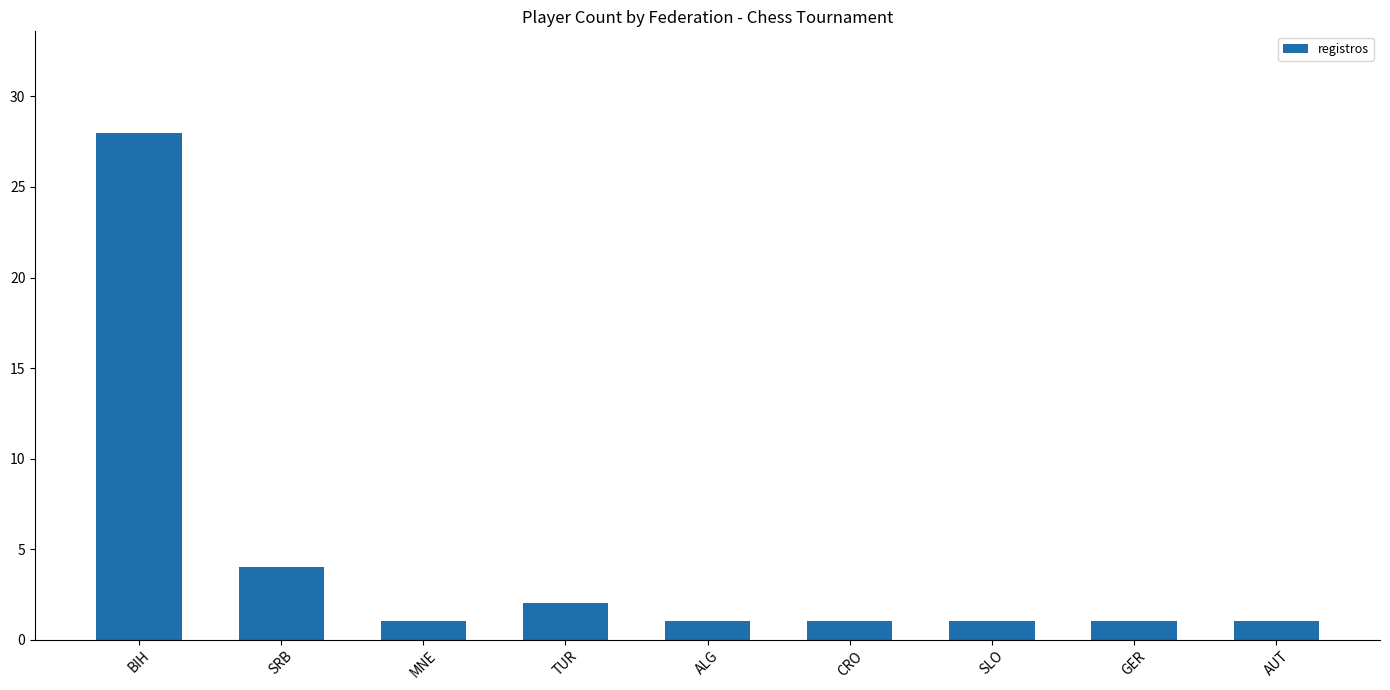

What is the average value?

4